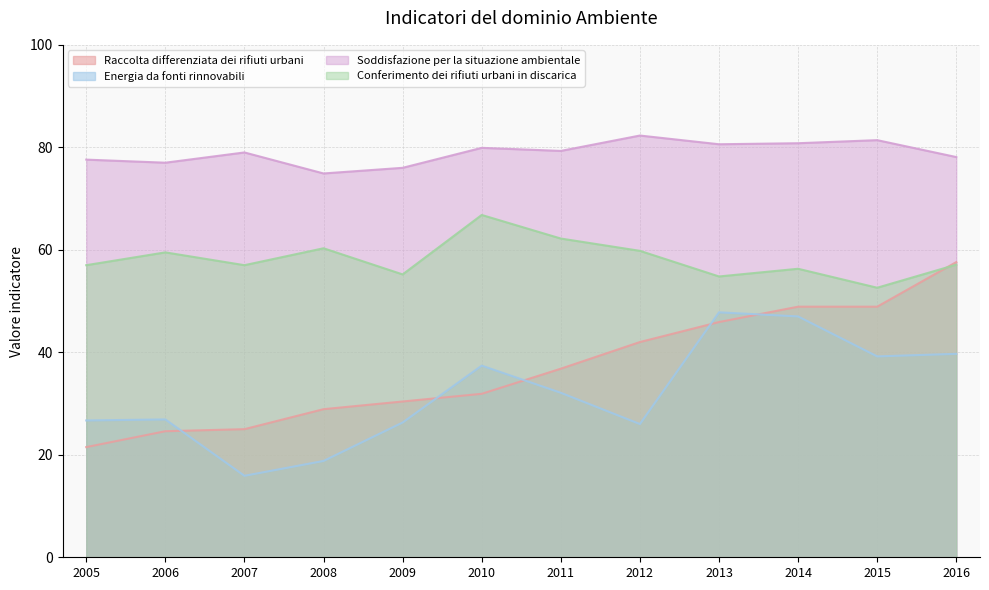

How many values in the Conferimento dei rifiuti urbani in discarica series exceed 57?

6